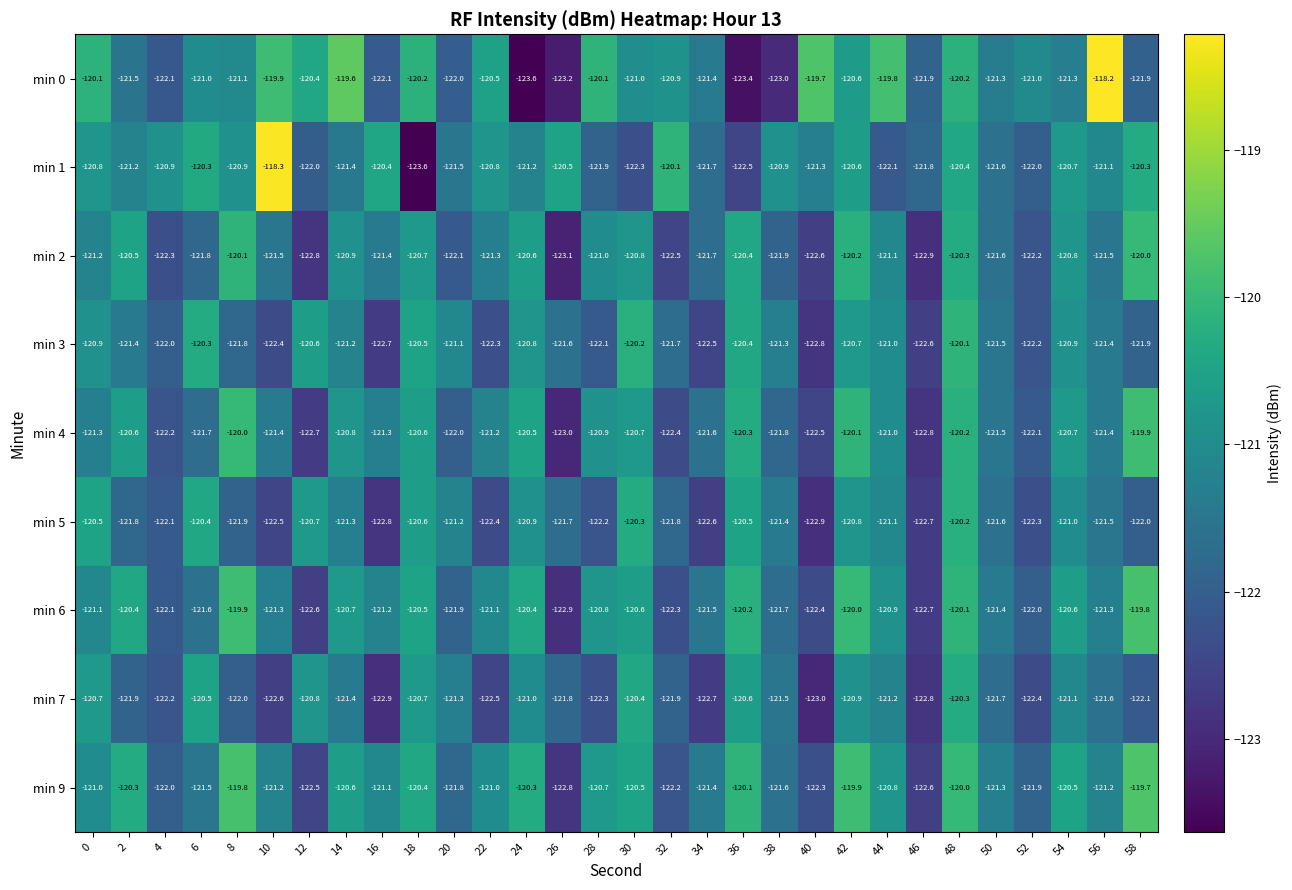

List the series in order of their peak value, lowest first.

min 7, min 5, min 3, min 2, min 4, min 6, min 9, min 1, min 0